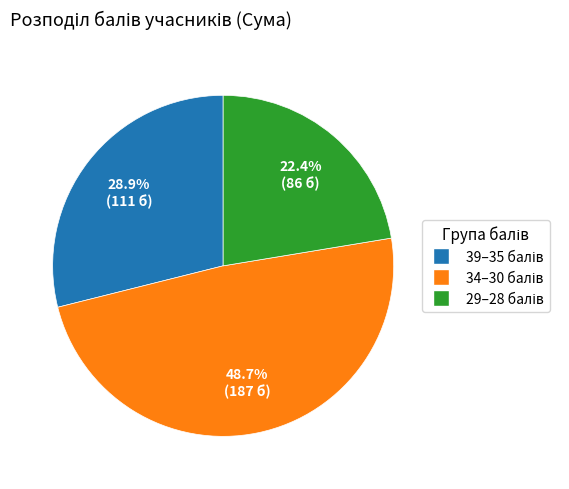

Is there any slice that represents more than half of the pie?

No